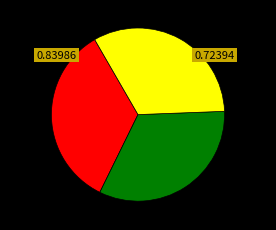

Does any single category account for the majority?

No